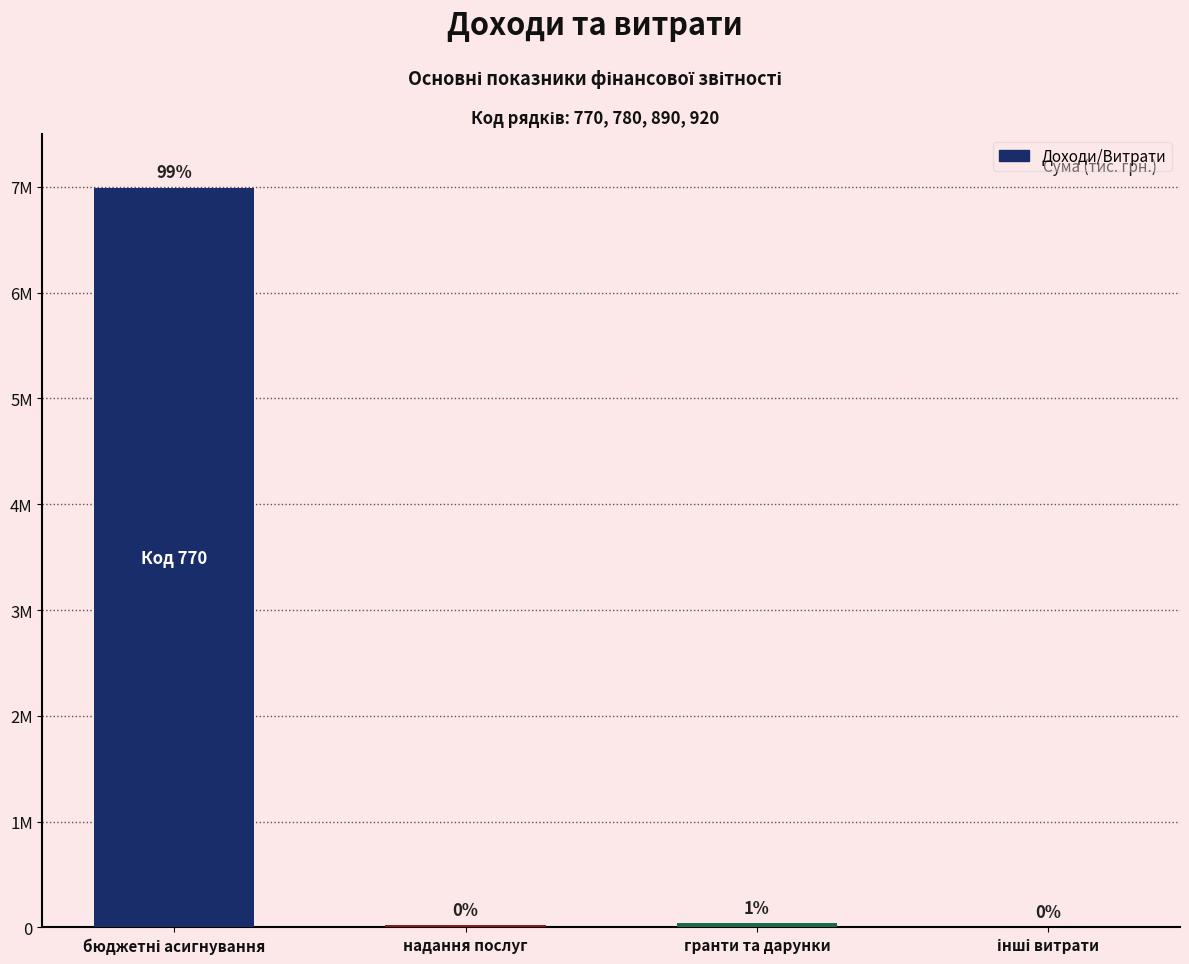

Between бюджетні асигнування and інші витрати, which is larger?

бюджетні асигнування